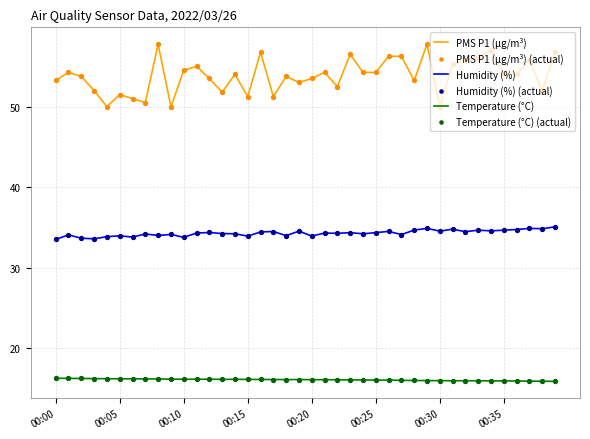

True or false: PMS P1 (µg/m³) and Temperature (°C) cross at least once.

False